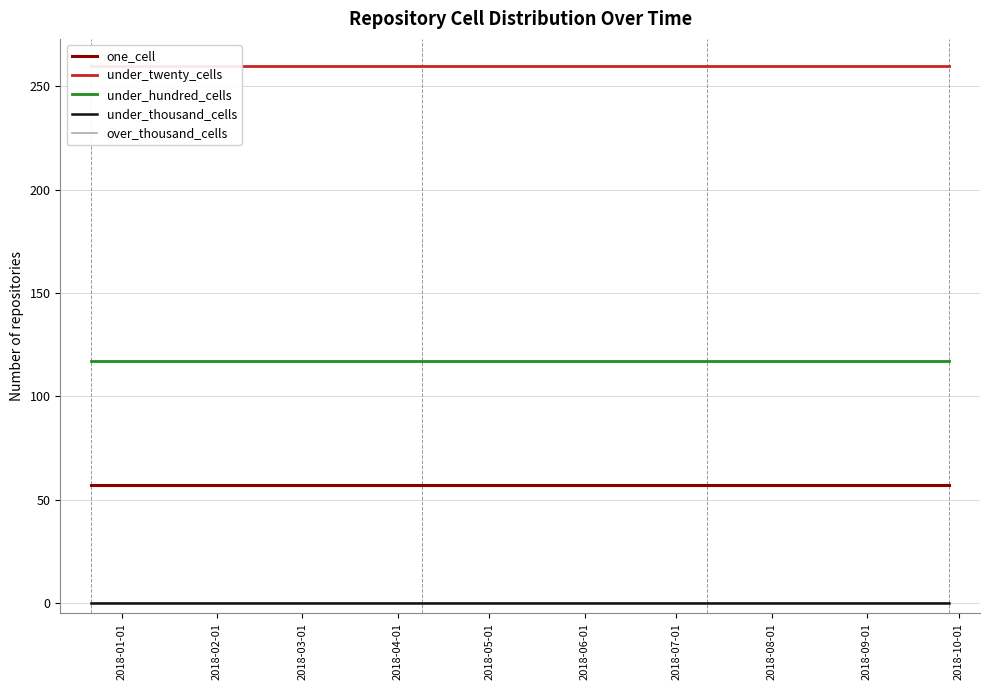

True or false: under_twenty_cells and over_thousand_cells cross at least once.

False